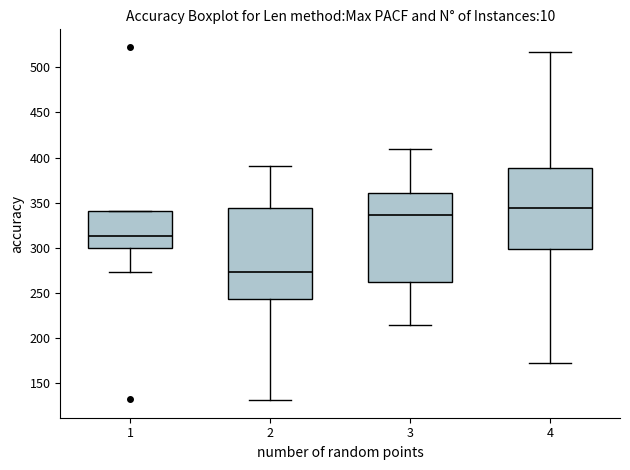

Reading left to right, transcribe this box plot: for each box, give where its median line is, the range the box spans, and where its two whiskers end, as read against the y-axis. The values are not printed on the chart, so give them approximately, as read against the axis.

1: median 315, box 300 to 340, whiskers 275 to 340
2: median 275, box 245 to 345, whiskers 130 to 390
3: median 335, box 260 to 360, whiskers 215 to 410
4: median 345, box 300 to 390, whiskers 170 to 515